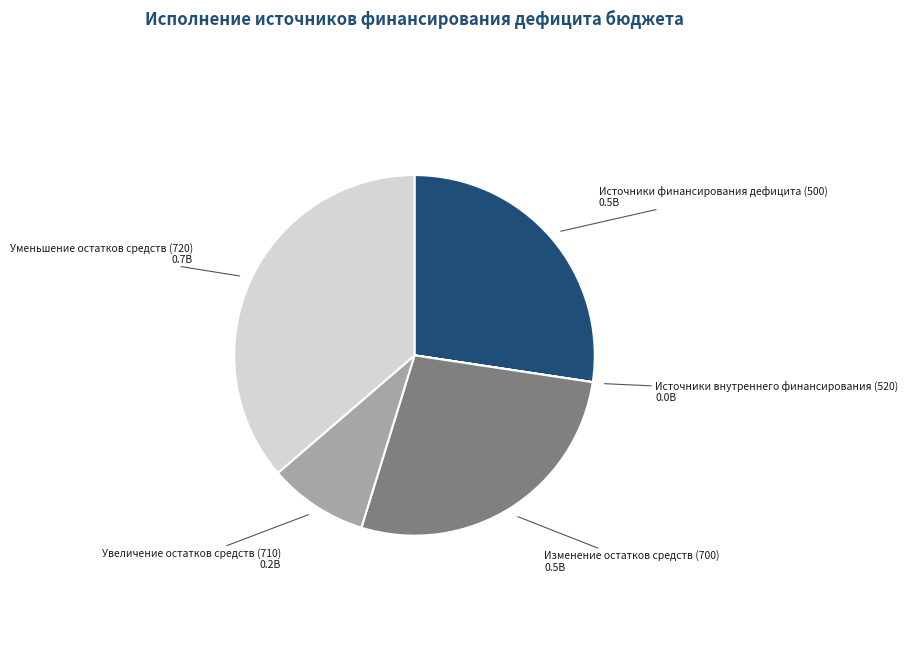

Is the sum of Уменьшение остатков средств (720) and Источники финансирования дефицита (500) greater than half?

Yes